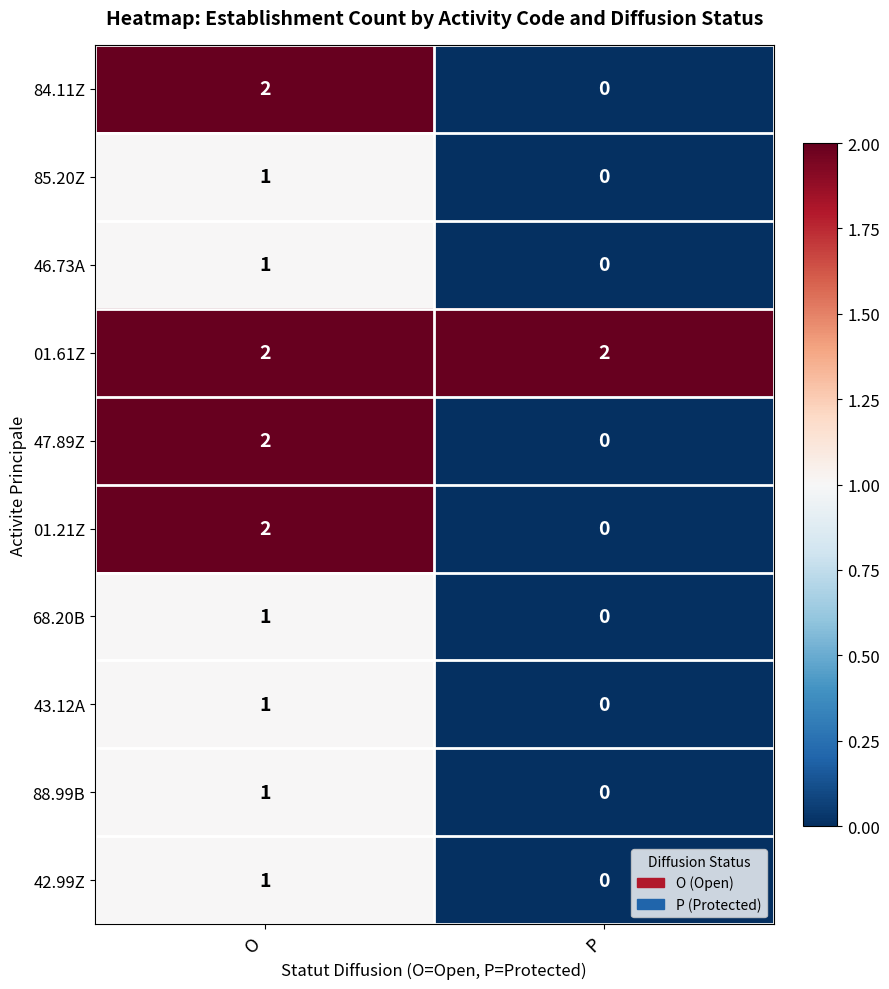

The value of 01.21Z at P is 0. True or false?

True